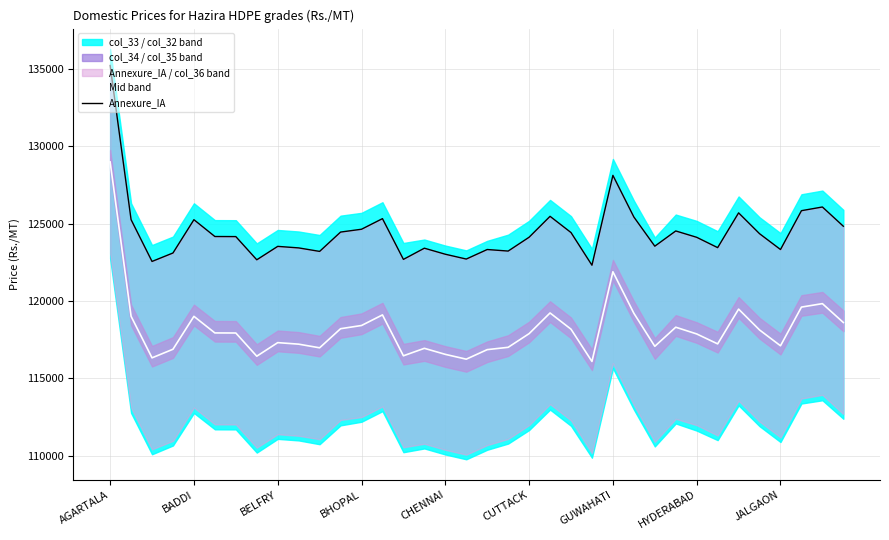

How many interior local valleys does the Mid band series have?

9